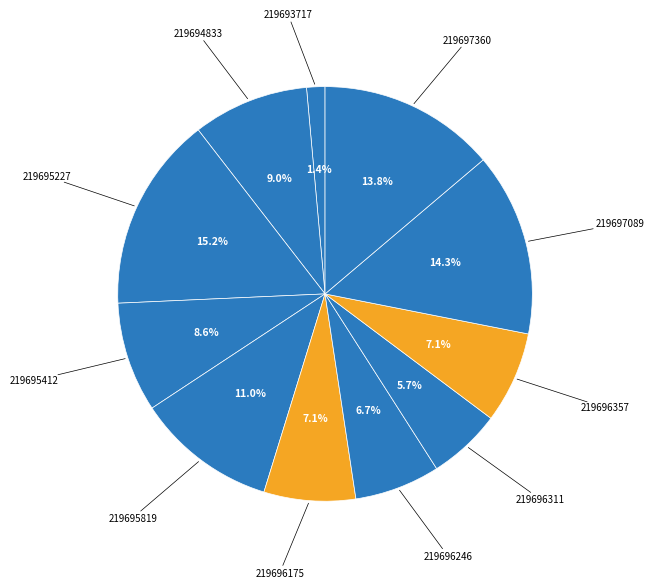

Which slice is the largest?

219695227